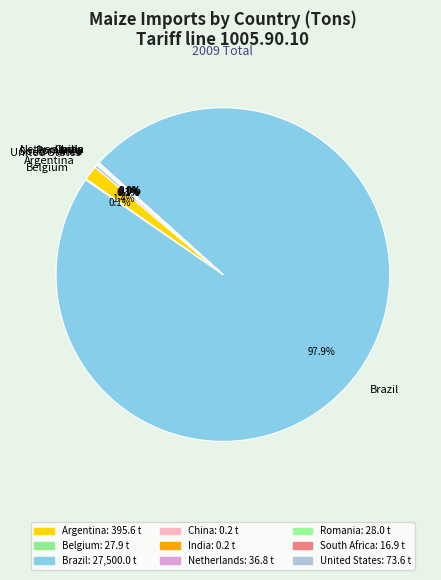

What is the majority slice?

Brazil